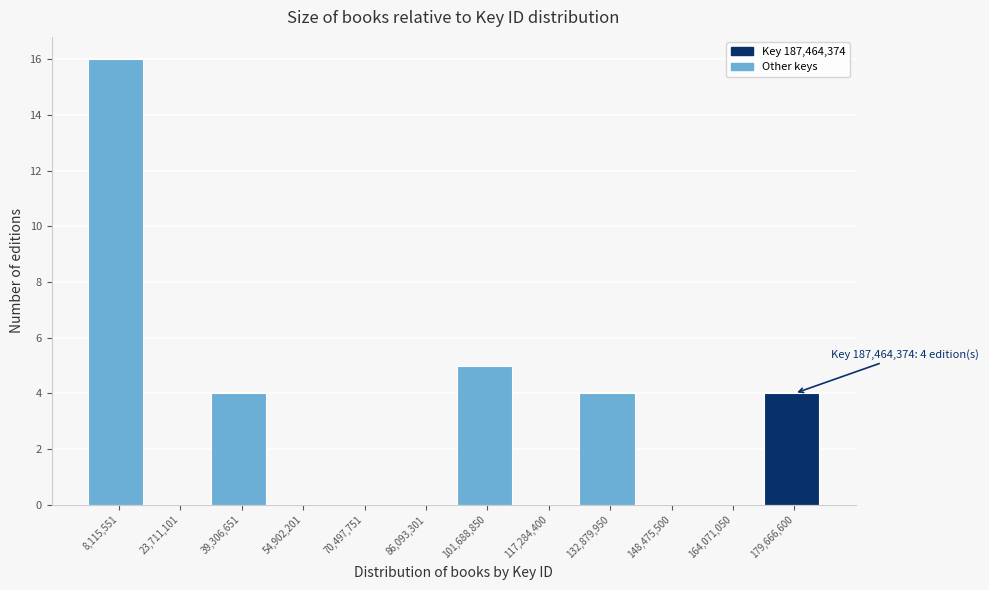

Which range on the x-axis has the tallest bar?

0 to 16000000